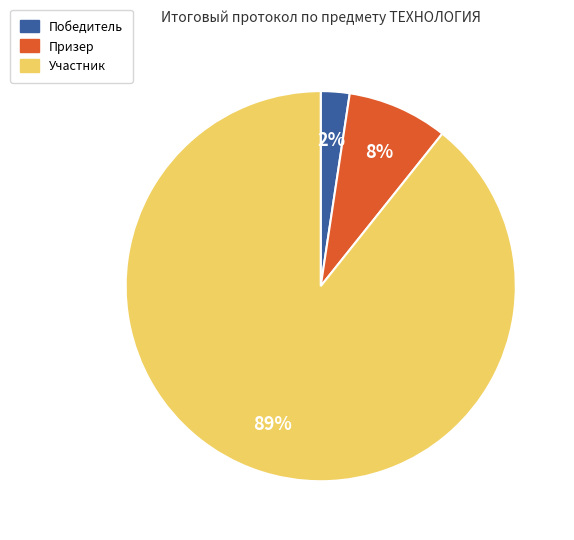

The Призер slice represents 8% of the pie. True or false?

True